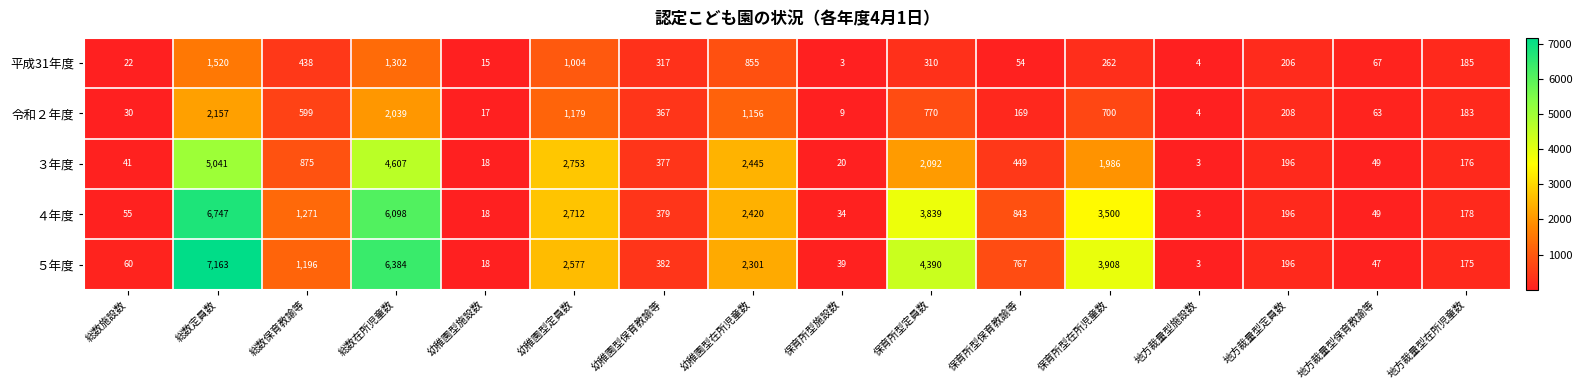

What is the lowest value of the 平成31年度 series?

3